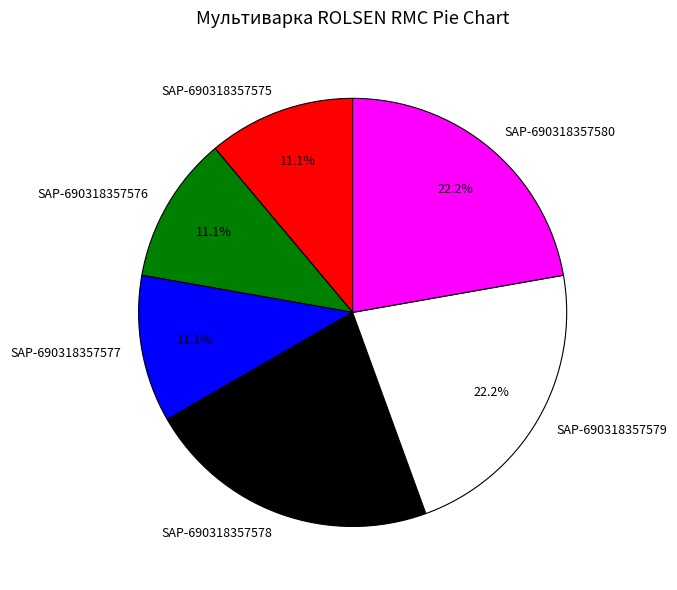

What portion of the pie excludes SAP-690318357578?

77.8%